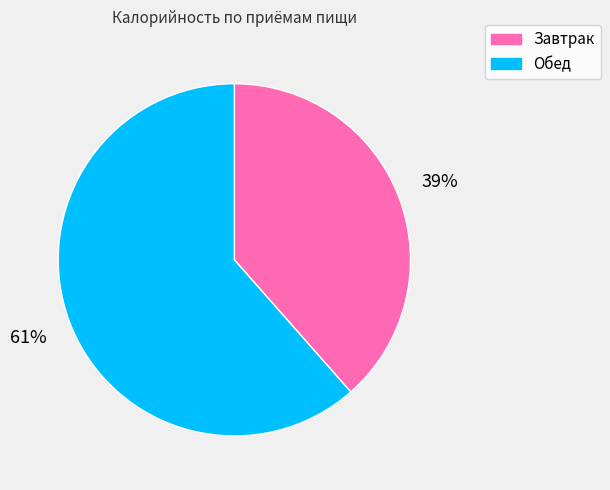

What is the ratio of the value at Завтрак to the value at Обед?

0.6